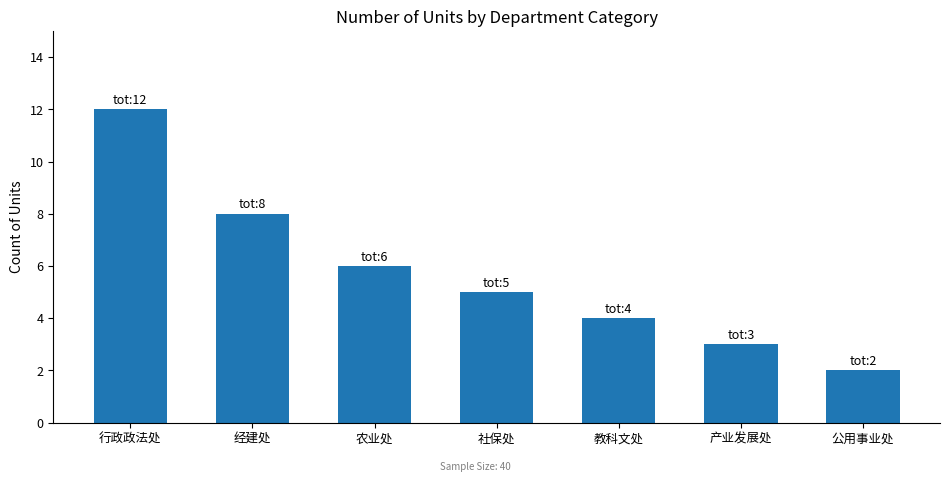

What position from the right is 行政政法处?

7